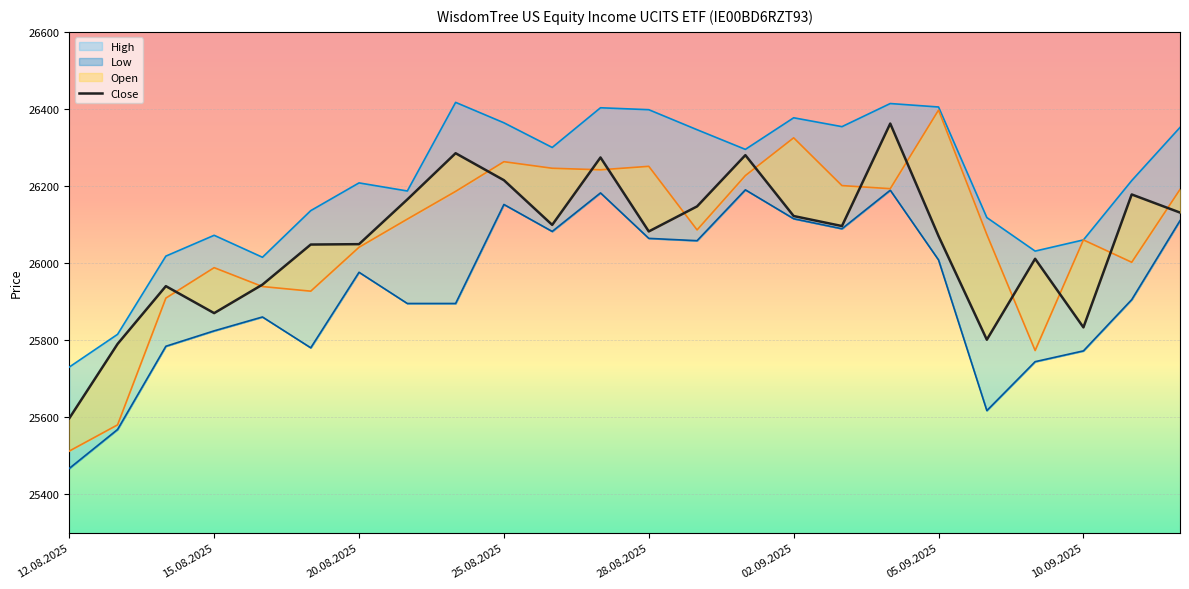

Which has a higher value, 12.08.2025 or 19?

19